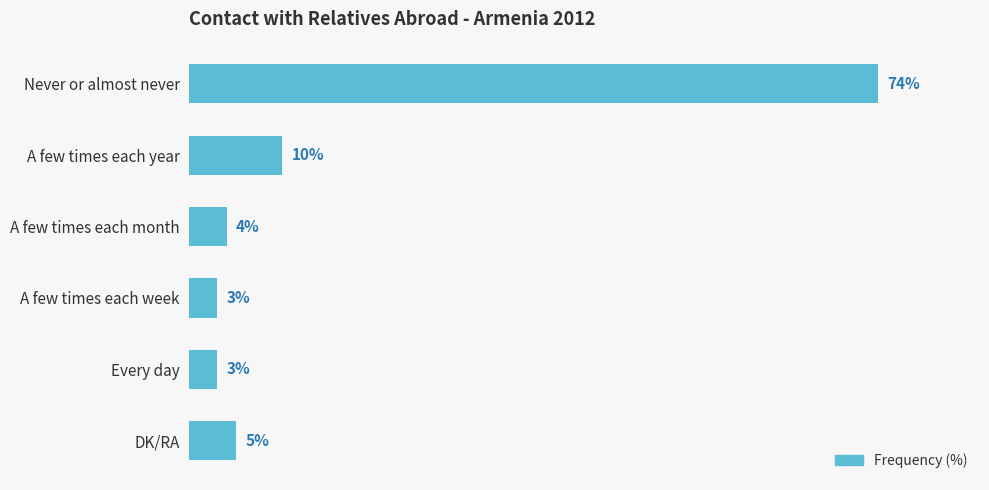

Between DK/RA and Every day, which is larger?

DK/RA